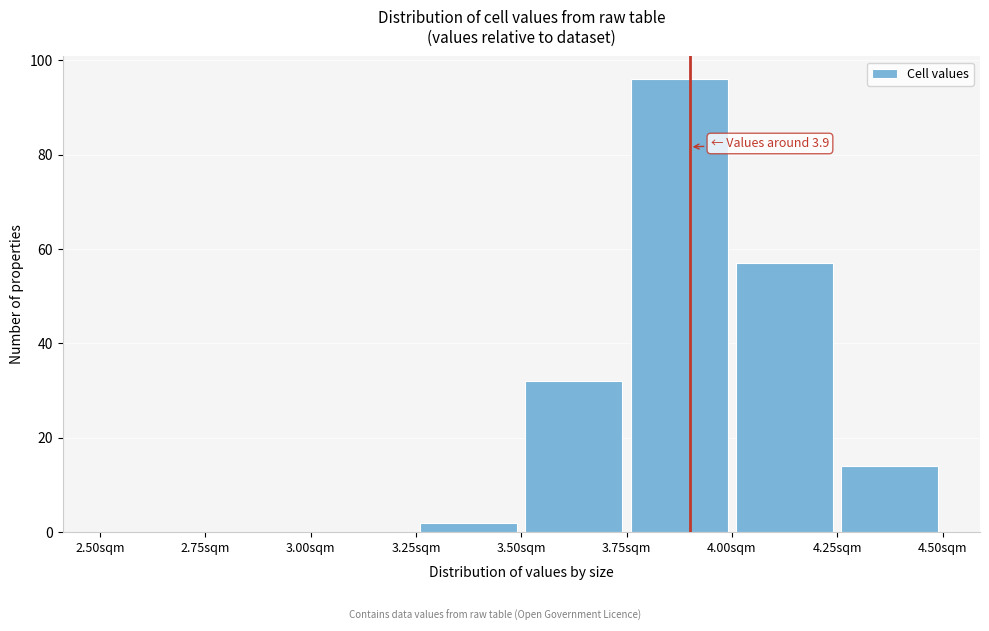

Which range on the x-axis has the tallest bar?

3.75 to 4.00